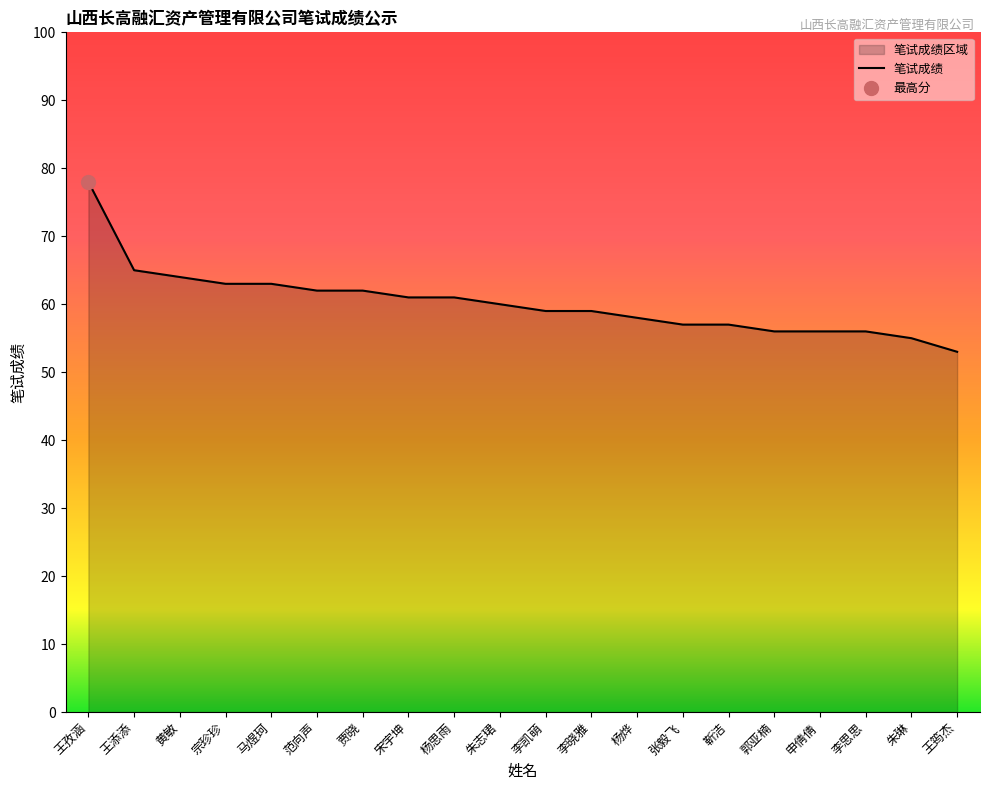

What position from the right is 李晓雅?

9